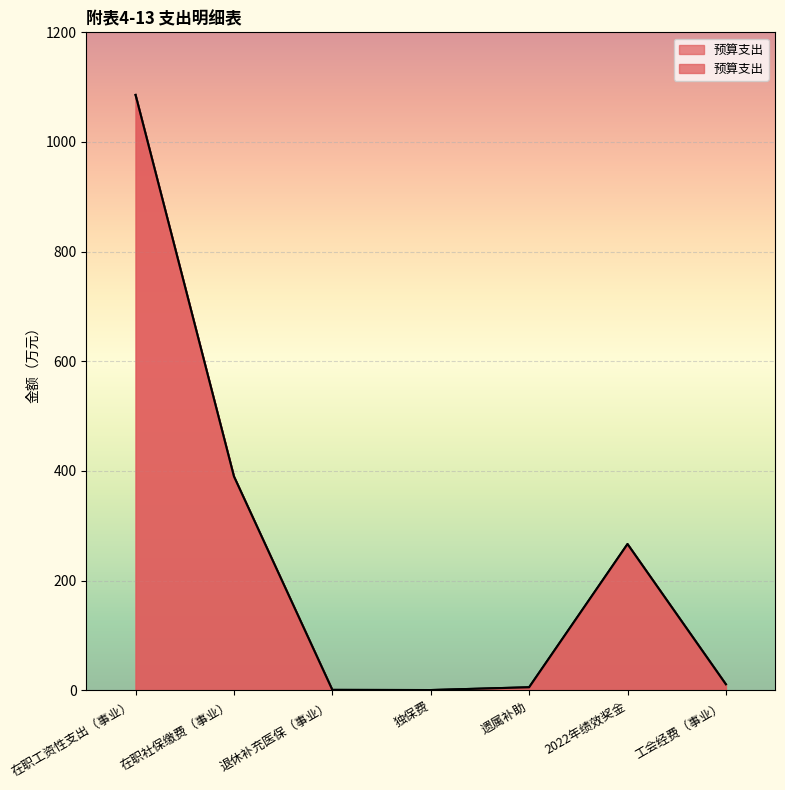

At which category does the chart reach its minimum across all series?

独保费